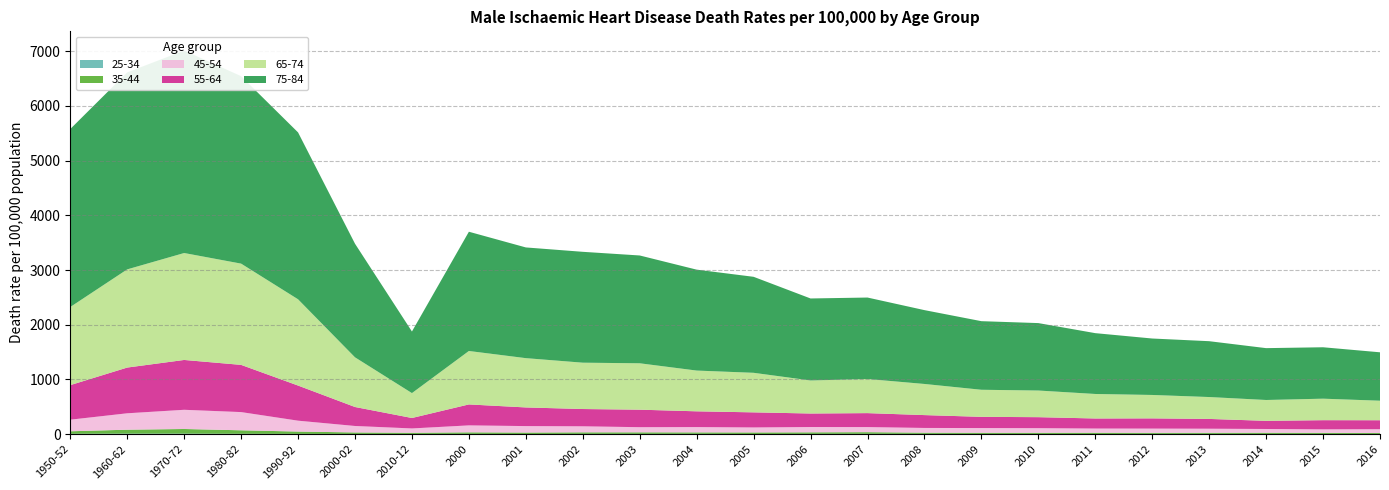

Reading left to right, list all the values displayed in this chart.

25-34: 1950-52=6	1960-62=9	1970-72=9	1980-82=6	1990-92=4	2000-02=3	2010-12=3	2000=4	2001=2	2002=4	2003=4	2004=5	2005=2	2006=4	2007=5	2008=4	2009=3	2010=3	2011=2	2012=4	2013=4	2014=3	2015=3	2016=3
35-44: 1950-52=46	1960-62=72	1970-72=85	1980-82=64	1990-92=43	2000-02=28	2010-12=22	2000=29	2001=27	2002=29	2003=29	2004=27	2005=29	2006=29	2007=31	2008=23	2009=22	2010=22	2011=24	2012=20	2013=21	2014=23	2015=21	2016=17
45-54: 1950-52=212	1960-62=300	1970-72=351	1980-82=333	1990-92=199	2000-02=118	2010-12=79	2000=127	2001=118	2002=110	2003=94	2004=97	2005=91	2006=97	2007=93	2008=86	2009=86	2010=84	2011=76	2012=77	2013=74	2014=68	2015=63	2016=70
55-64: 1950-52=632	1960-62=836	1970-72=911	1980-82=863	1990-92=642	2000-02=347	2010-12=191	2000=383	2001=341	2002=316	2003=320	2004=288	2005=276	2006=247	2007=255	2008=235	2009=205	2010=201	2011=184	2012=187	2013=179	2014=149	2015=168	2016=164
65-74: 1950-52=1428	1960-62=1795	1970-72=1955	1980-82=1851	1990-92=1577	2000-02=908	2010-12=455	2000=977	2001=901	2002=847	2003=848	2004=745	2005=723	2006=604	2007=624	2008=569	2009=495	2010=487	2011=448	2012=428	2013=400	2014=381	2015=393	2016=357
75-84: 1950-52=3254	1960-62=3601	1970-72=3702	1980-82=3427	1990-92=3051	2000-02=2077	2010-12=1126	2000=2180	2001=2024	2002=2027	2003=1971	2004=1845	2005=1755	2006=1499	2007=1489	2008=1350	2009=1254	2010=1233	2011=1112	2012=1032	2013=1021	2014=948	2015=940	2016=885